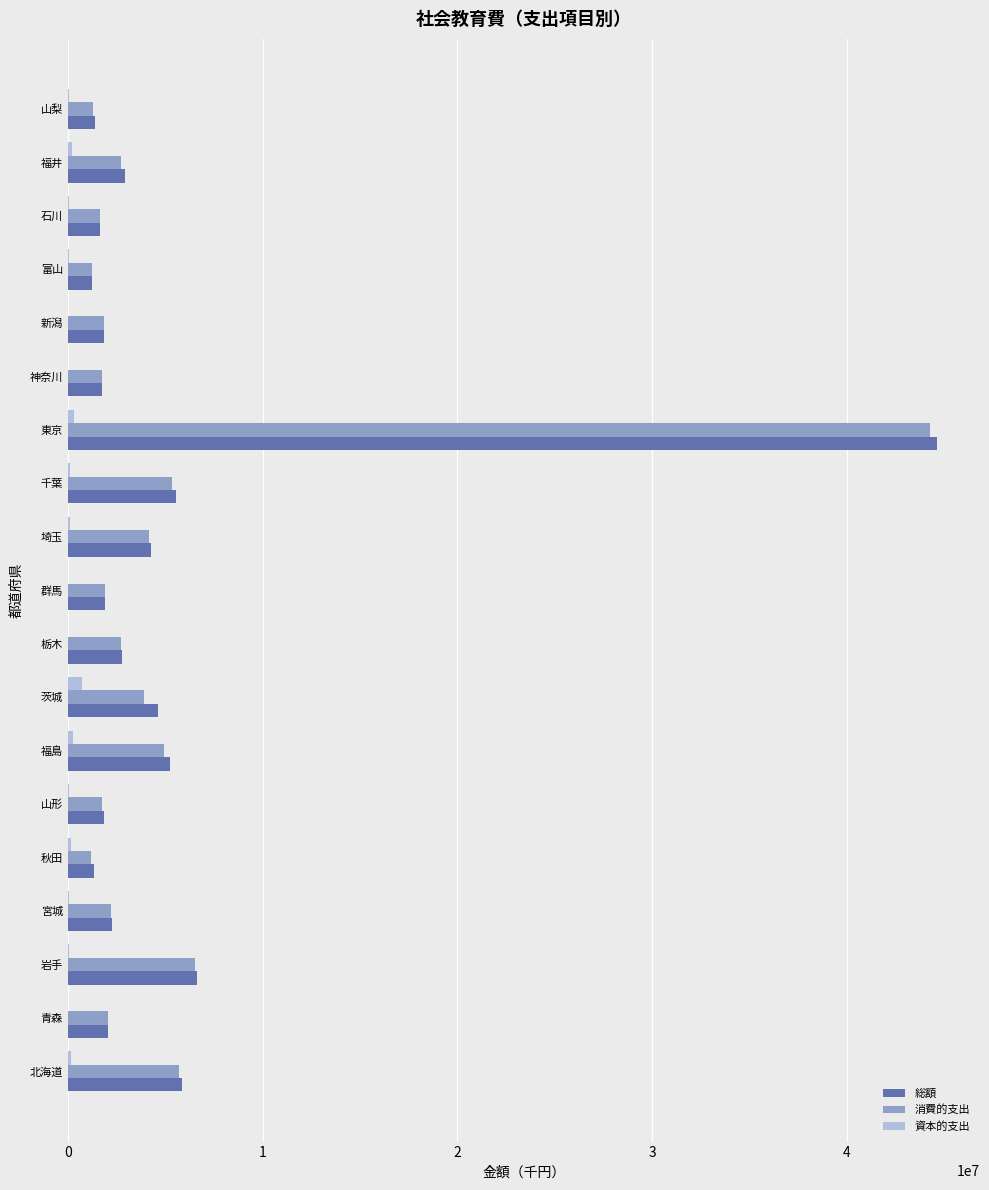

What is the sum of all 消費的支出 values?

97305706